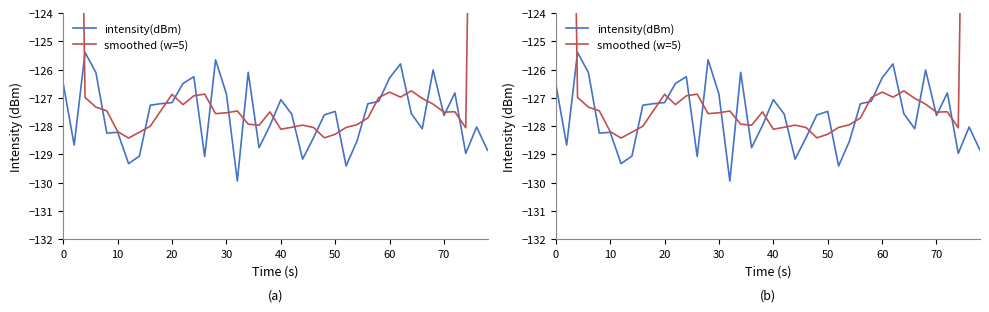

Reading right to left, what are all the values shown in this chart?

intensity(dBm): -128.9	-128.0	-129.0	-126.8	-127.6	-126.0	-128.1	-127.6	-125.8	-126.3	-127.1	-127.2	-128.5	-129.4	-127.5	-127.6	-128.4	-129.2	-127.6	-127.1	-128.0	-128.8	-126.1	-129.9	-126.9	-125.7	-129.1	-126.3	-126.5	-127.2	-127.2	-127.3	-129.1	-129.3	-128.2	-128.2	-126.1	-125.4	-128.7	-126.5
smoothed (w=5): -77.2	-102.5	-128.1	-127.5	-127.5	-127.2	-127.0	-126.8	-127.0	-126.8	-127.0	-127.7	-127.9	-128.0	-128.3	-128.4	-128.0	-128.0	-128.0	-128.1	-127.5	-128.0	-127.9	-127.5	-127.5	-127.6	-126.9	-126.9	-127.2	-126.9	-127.4	-128.0	-128.2	-128.4	-128.2	-127.5	-127.3	-127.0	-101.3	-76.1